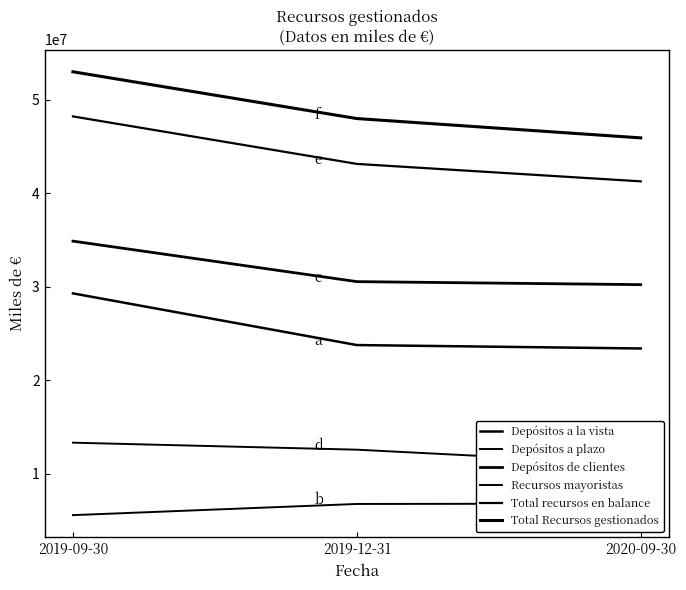

Count the number of data series in this chart.

6